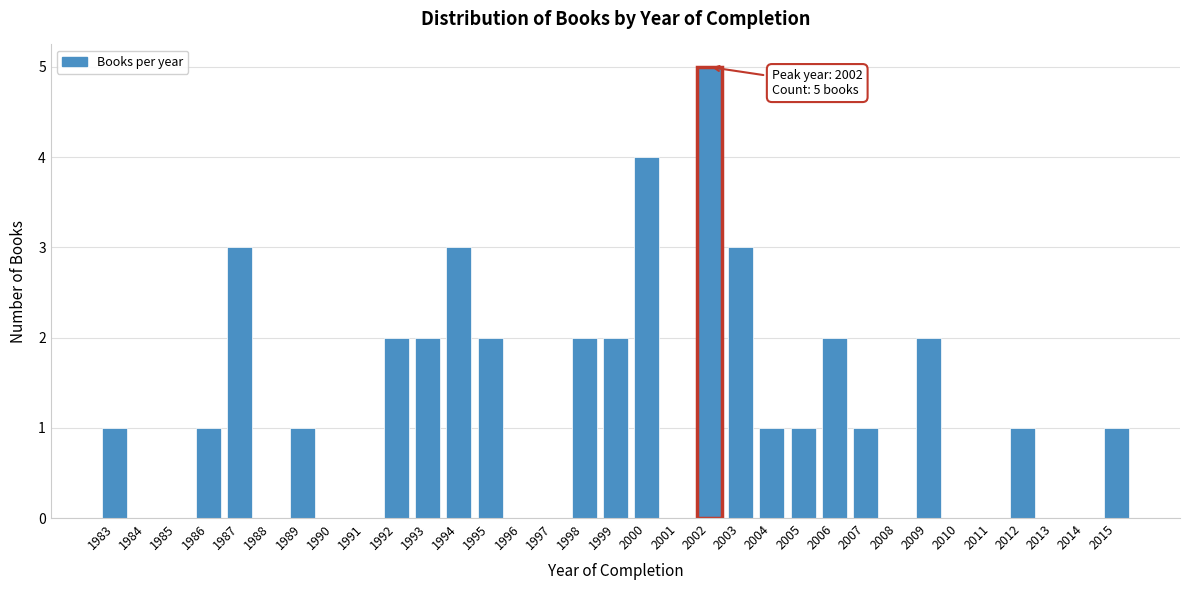

What is the maximum value shown in the chart?

5